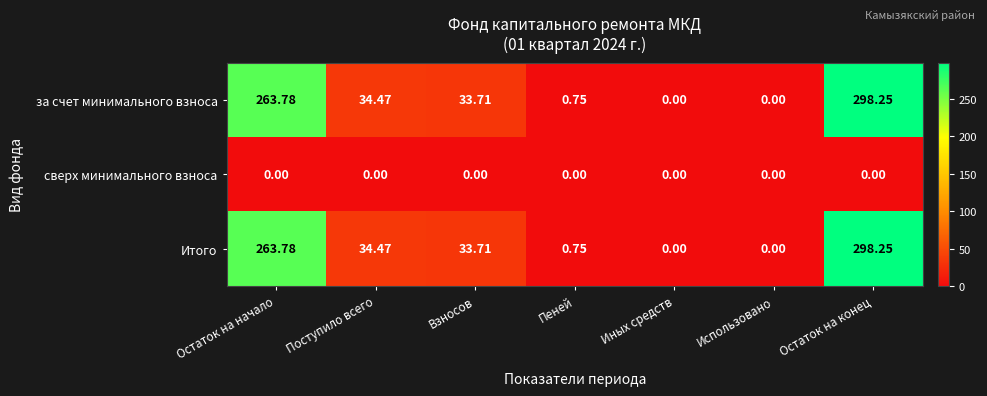

At which category is the sum across all series the highest?

Остаток на конец